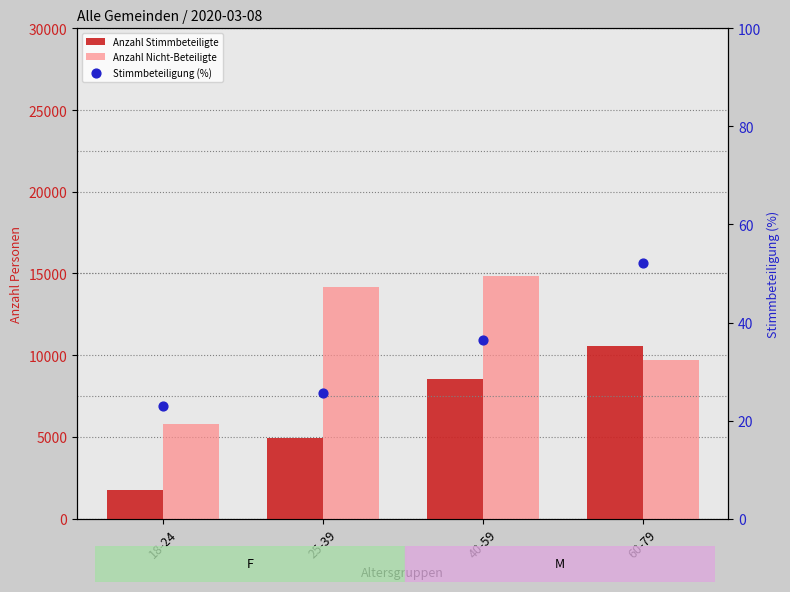

Which series has the largest Y range (max minus min)?

Anzahl Nicht-Beteiligte